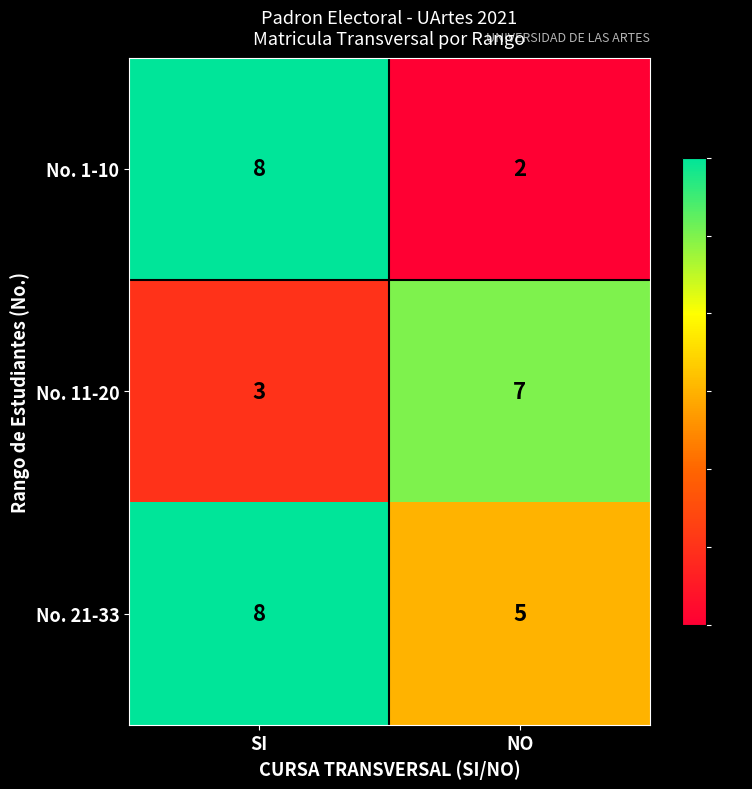

Which label corresponds to the smallest value in the chart?

NO